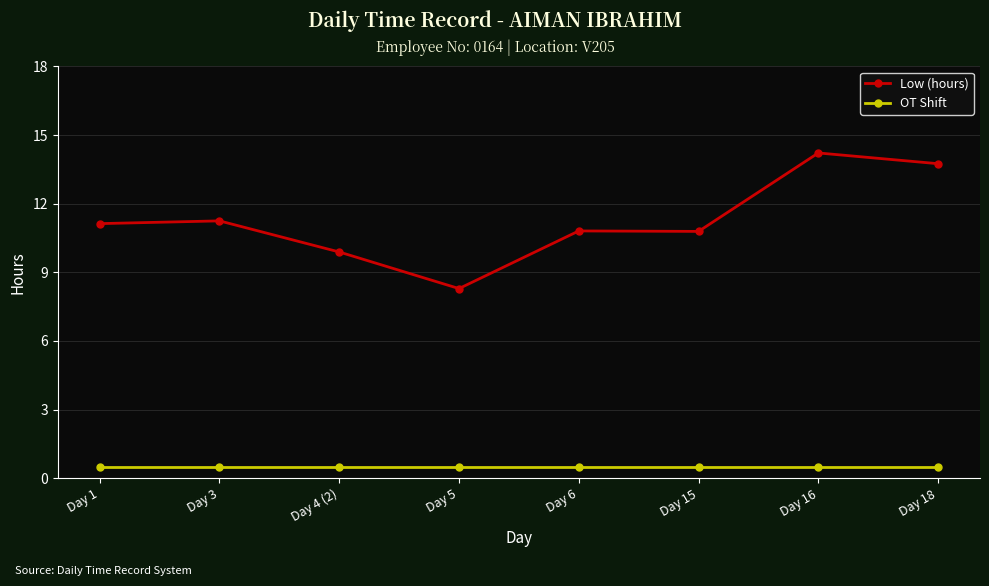

Between Day 3 and Day 15, which series saw the biggest shift?

Low (hours)